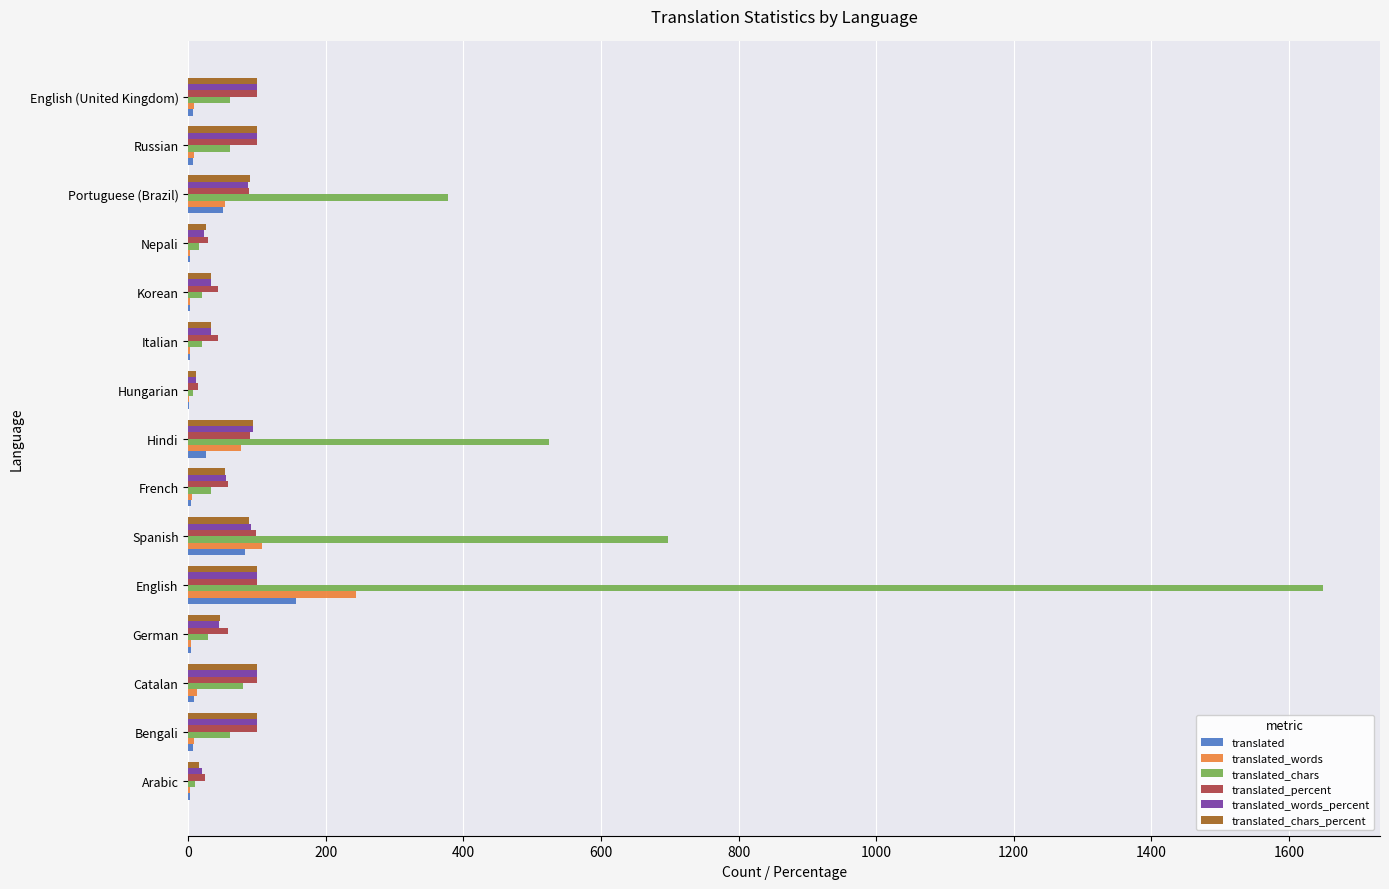

What is the highest value of the translated_words series?

244.0